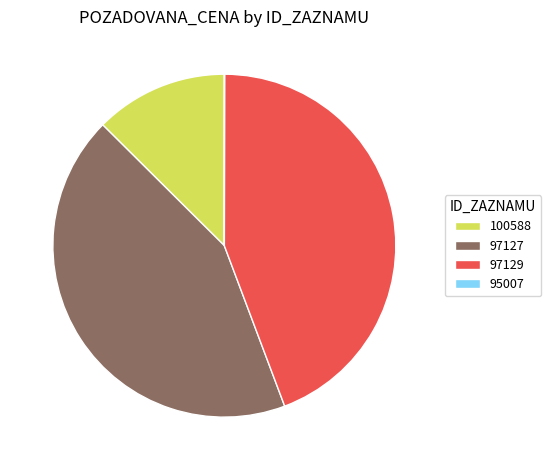

True or false: 97129 accounts for 44% of the total.

True